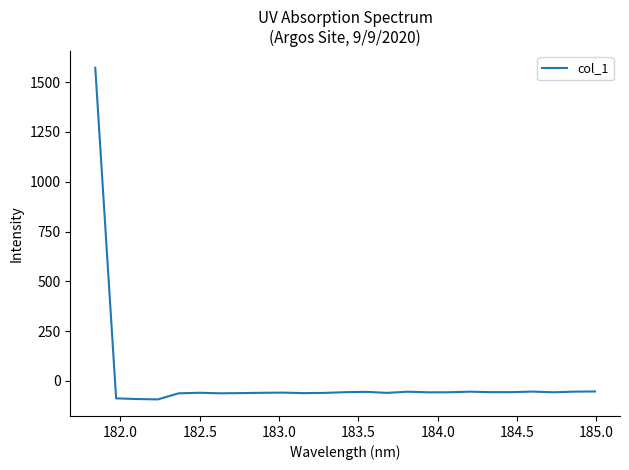

What is the minimum value shown in the chart?

-92.9